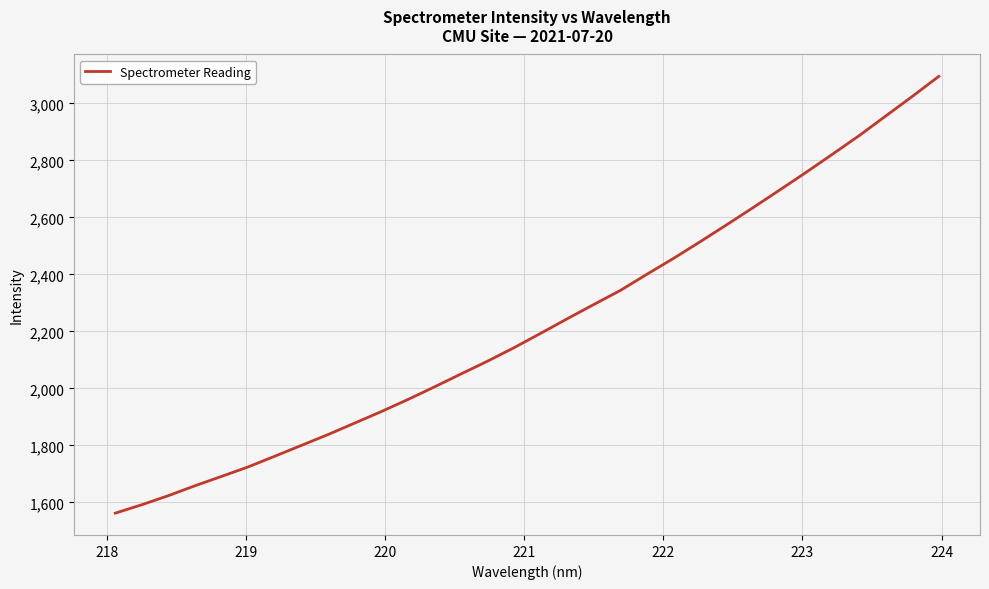

Count the number of values greater than 2193.

16